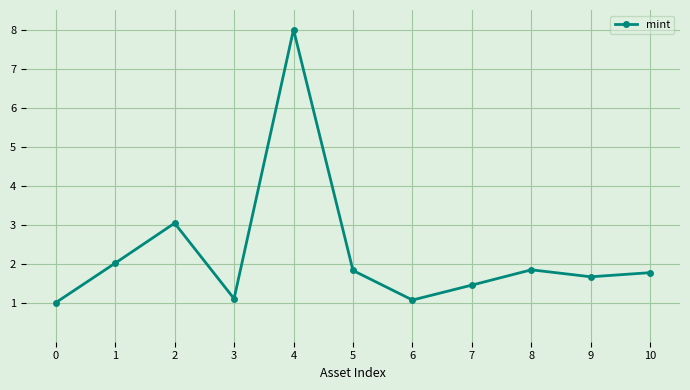

True or false: the data shows 1.5 at 7.

True